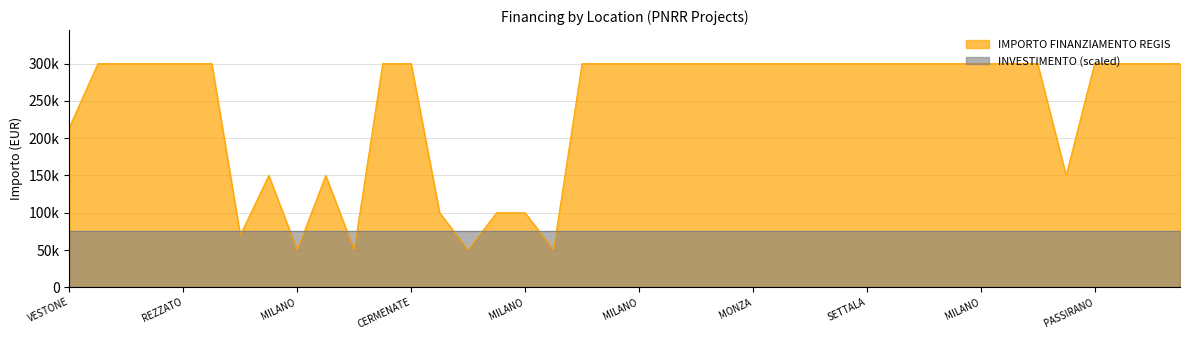

Does the chart have visible grid lines?

Yes